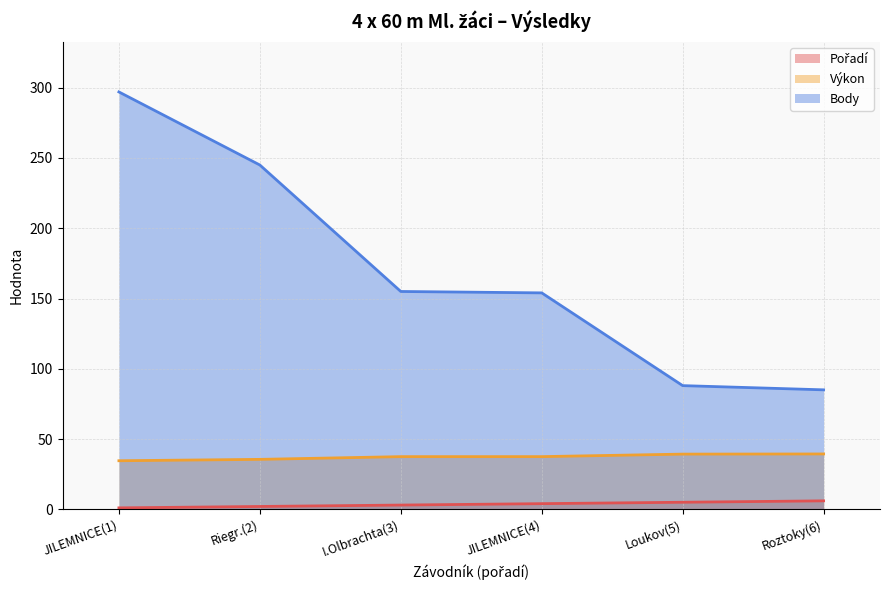

Reading right to left, transcribe all the data shown in this chart.

Pořadí (line): 6.0	5.0	4.0	3.0	2.0	1.0
Výkon (line): 39.4	39.3	37.5	37.5	35.5	34.5
Body (line): 85.0	88.0	154.0	155.0	245.0	297.0